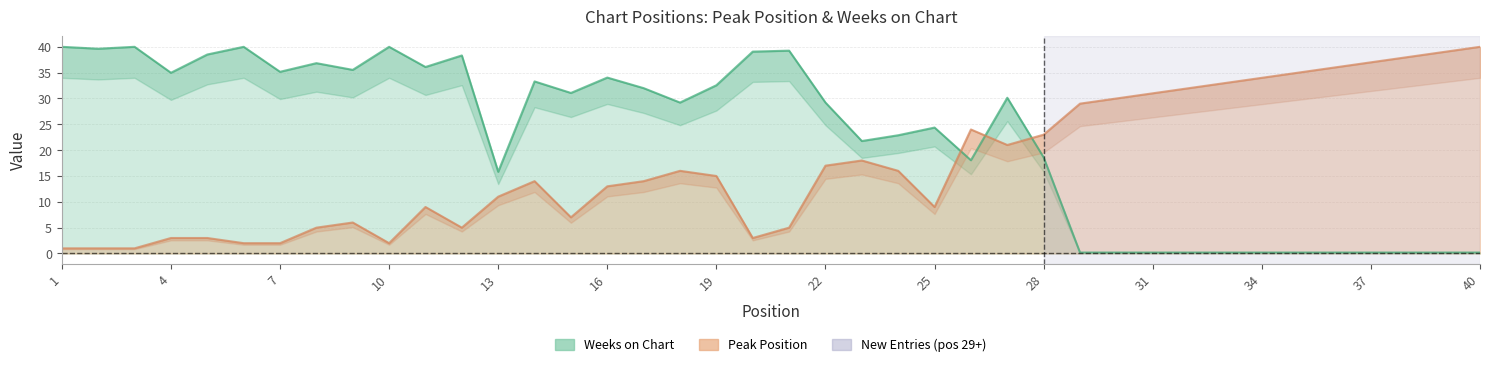

What is the value of the Peak Position point at the 26th from the left?

24.0